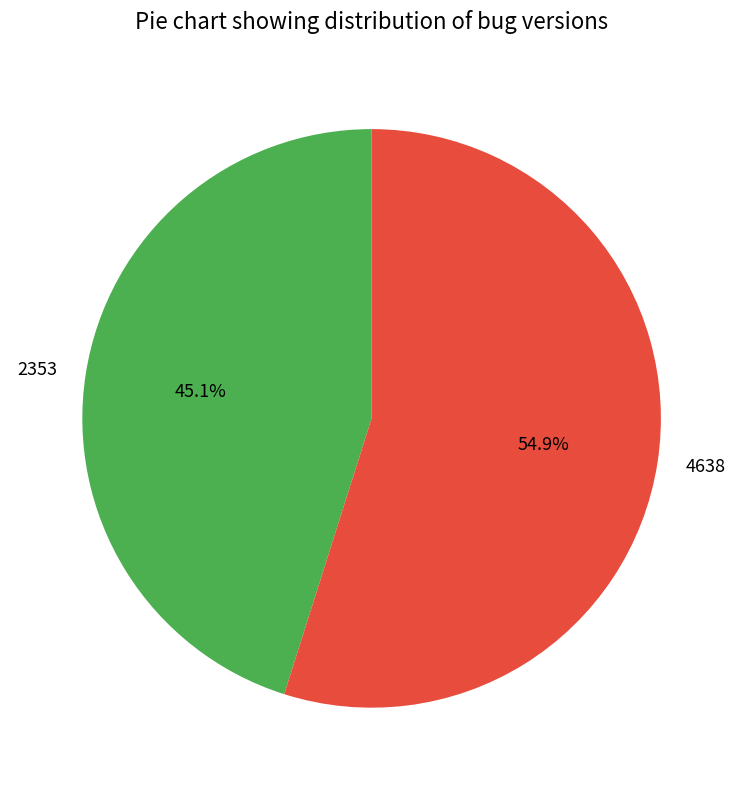

What is the largest slice in the pie chart?

4638